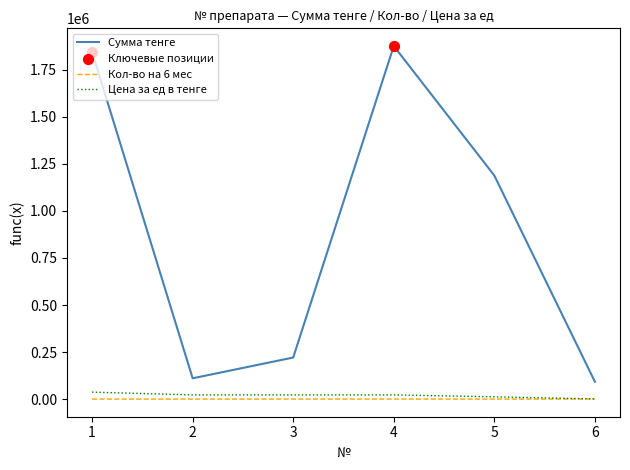

Which series has the largest range (max minus min)?

Сумма тенге